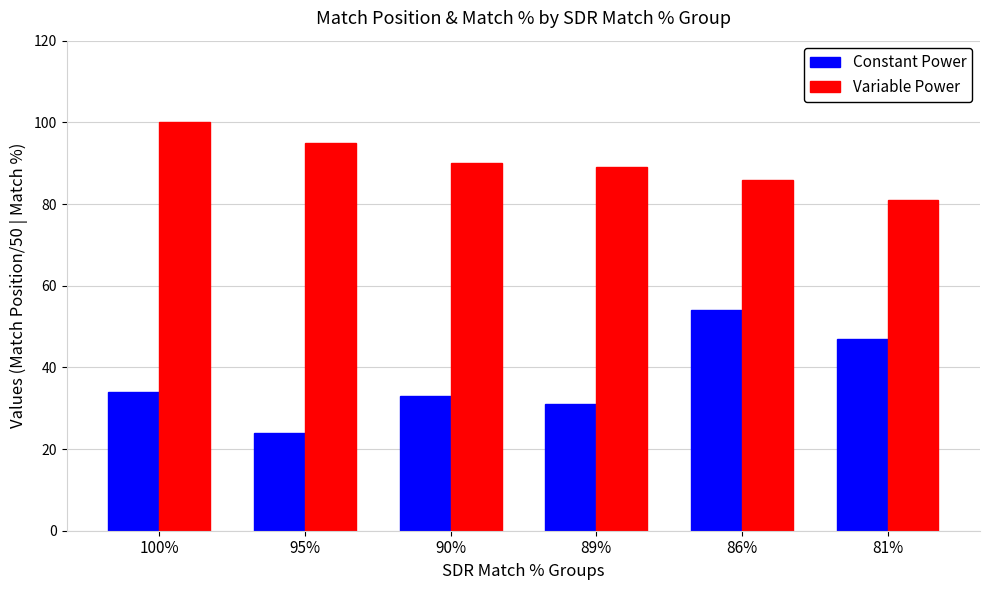

What is the value of the Variable Power bar at the 1st from the left?

100